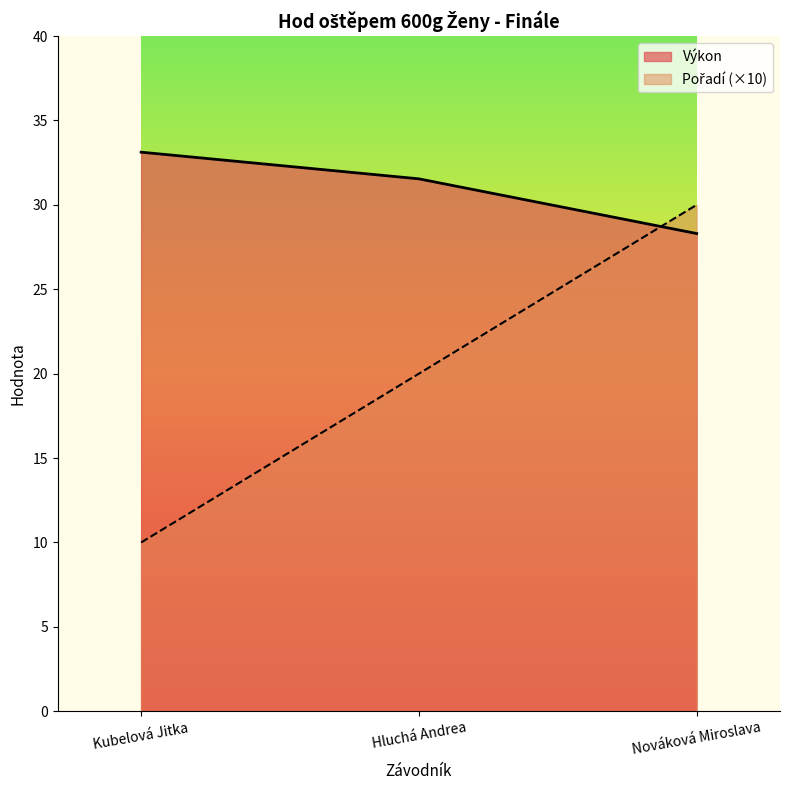

The value of Pořadí at Nováková Miroslava is 48.8. True or false?

False